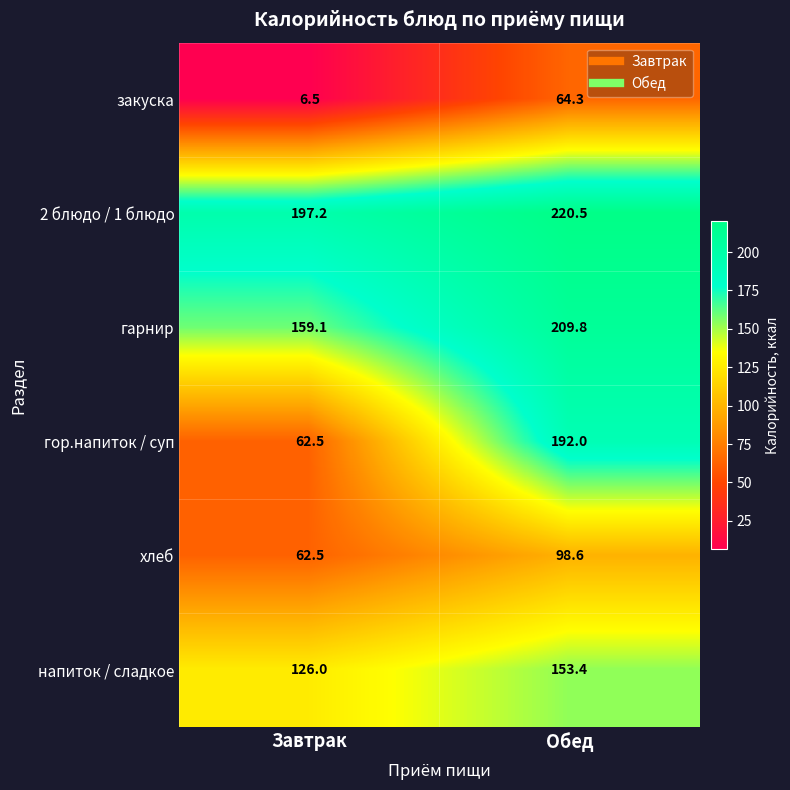

Where is закуска nearest to the value 35?

Завтрак